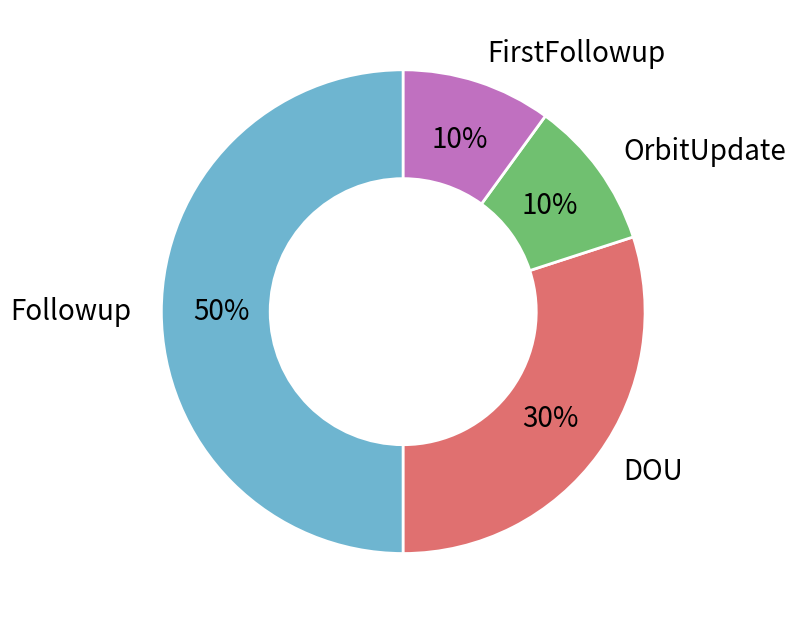

To the nearest percent, what percentage of the pie is Followup?

50%